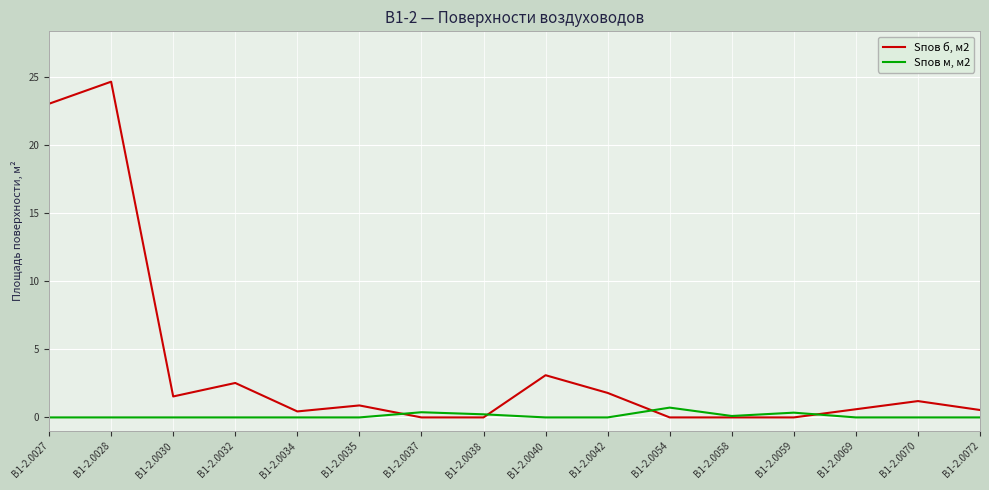

Does the chart have visible grid lines?

Yes